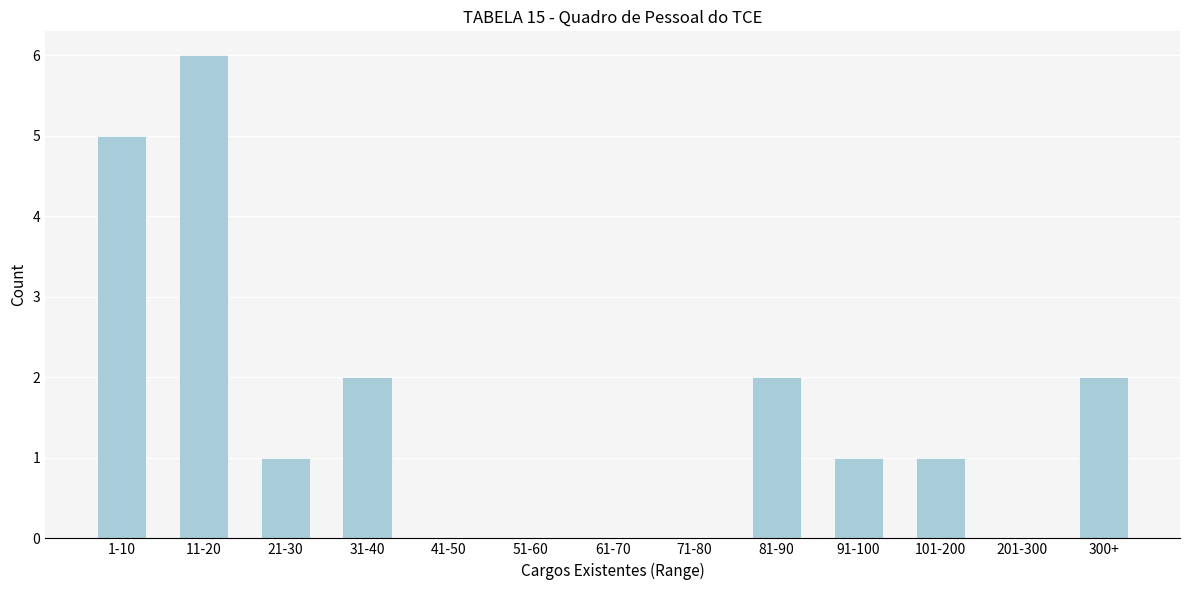

Reading left to right, extract all data points from this chart.

1-10=5	11-20=6	21-30=1	31-40=2	41-50=0	51-60=0	61-70=0	71-80=0	81-90=2	91-100=1	101-200=1	201-300=0	300+=2